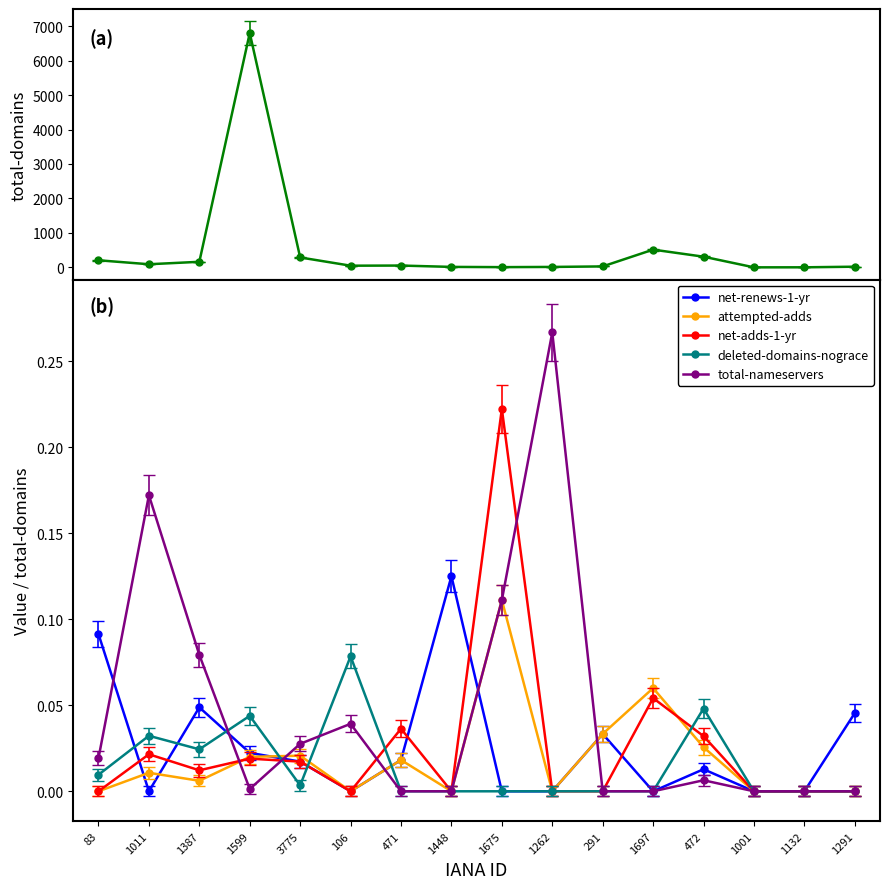

How many times do net-adds-1-yr and total-nameservers cross each other?

4